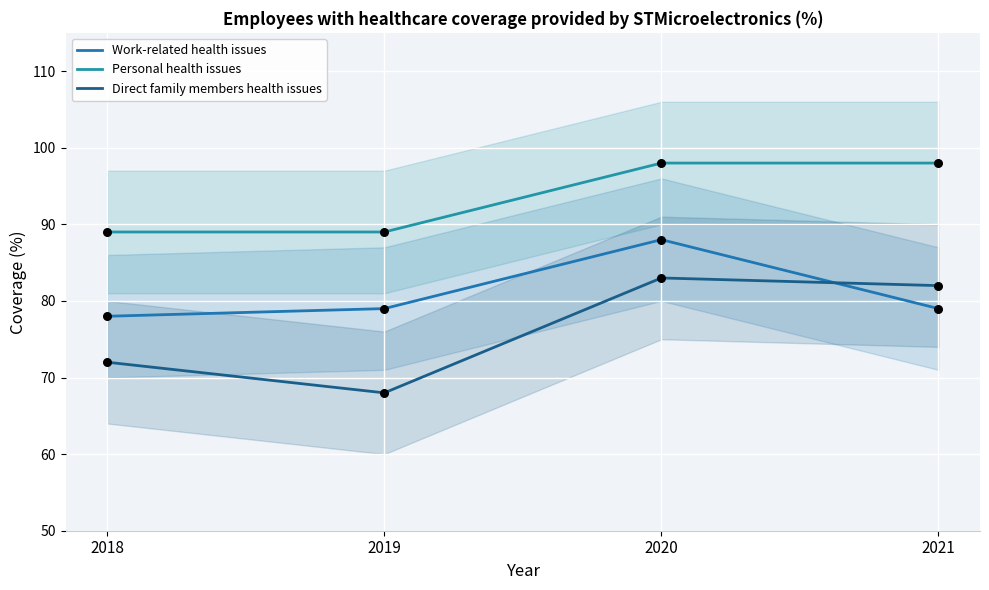

Is the value of Direct family members health issues at 2020 greater than the value of Personal health issues at 2018?

No